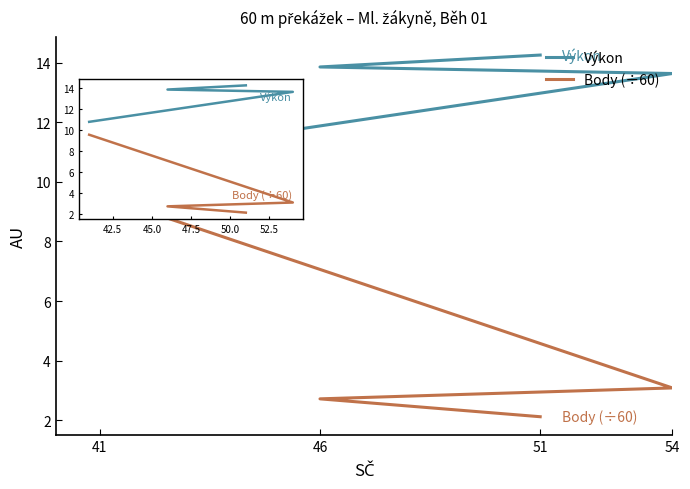

How many data points in Výkon are less than 13?

1